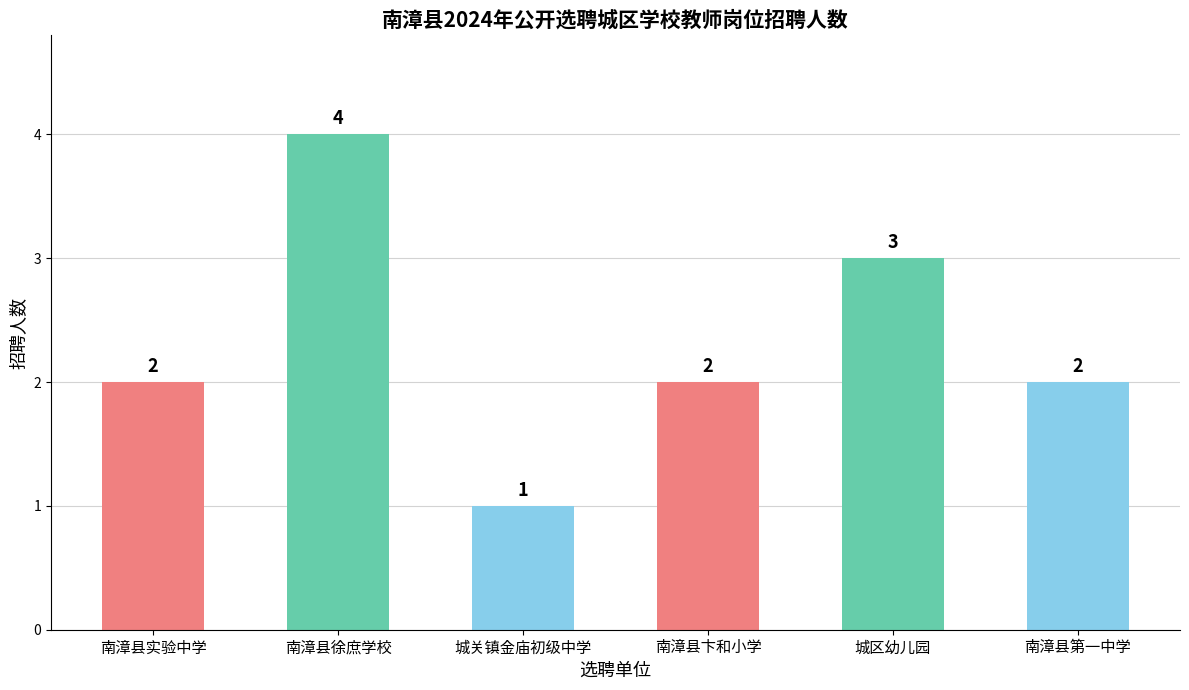

What is the label of the 2nd bar from the left?

南漳县徐庶学校